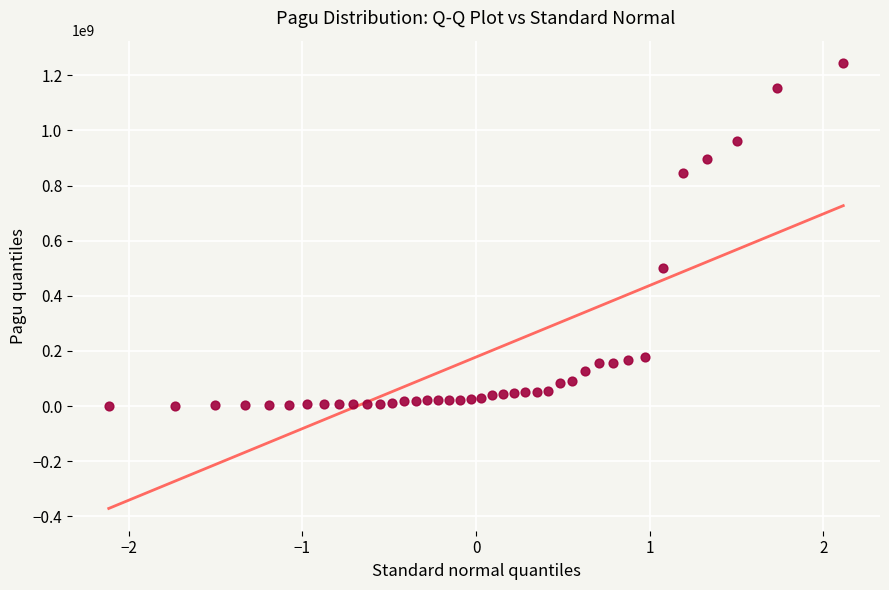

What Y value in the scatter plot is closest to 622840000?

499932000